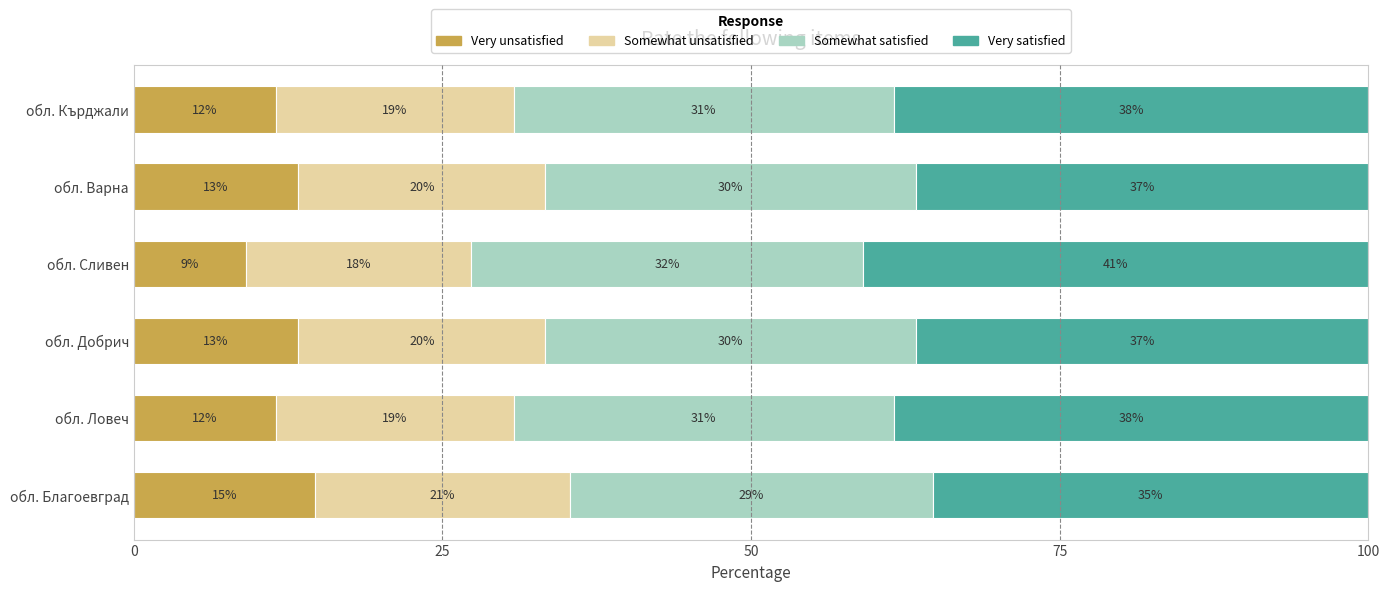

What position from the right is обл. Кърджали?

1